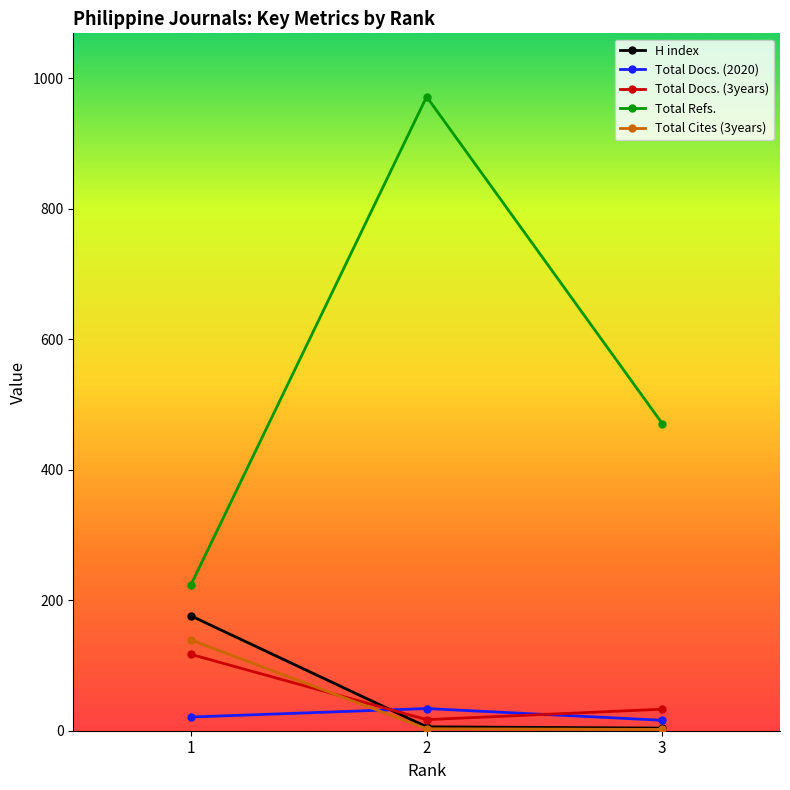

At which label is Total Refs. closest to 598?

3